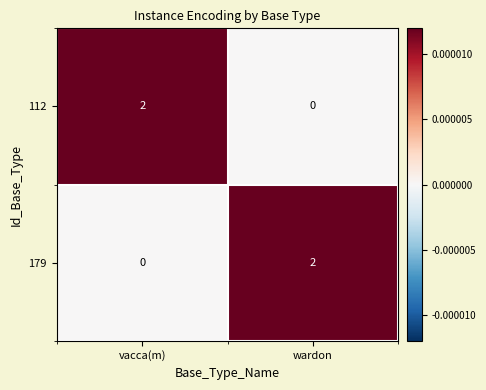

How many categories are shown in the chart?

2